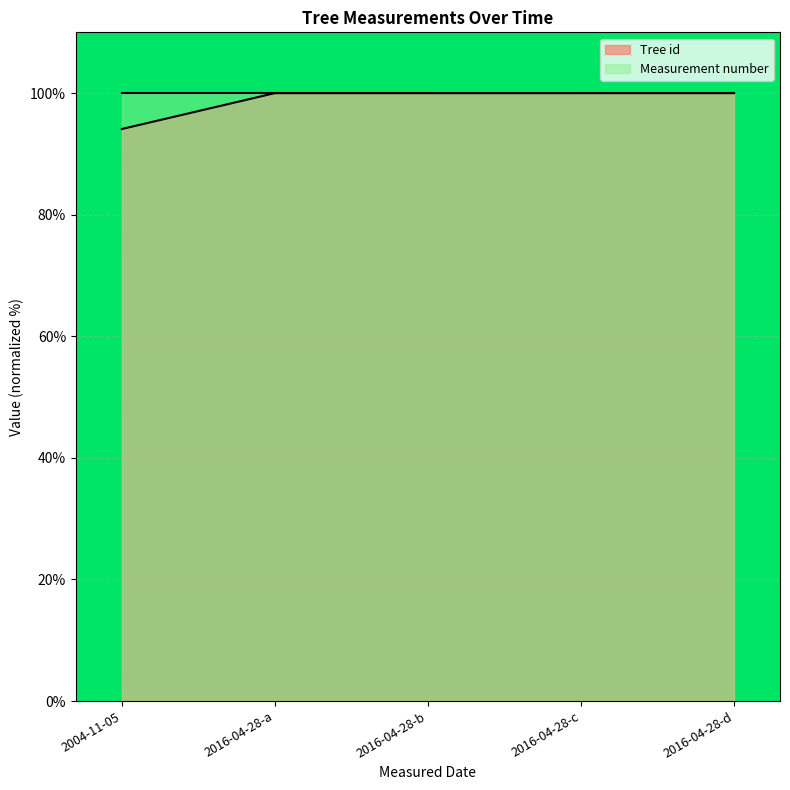

What is the smallest value displayed?

94.1